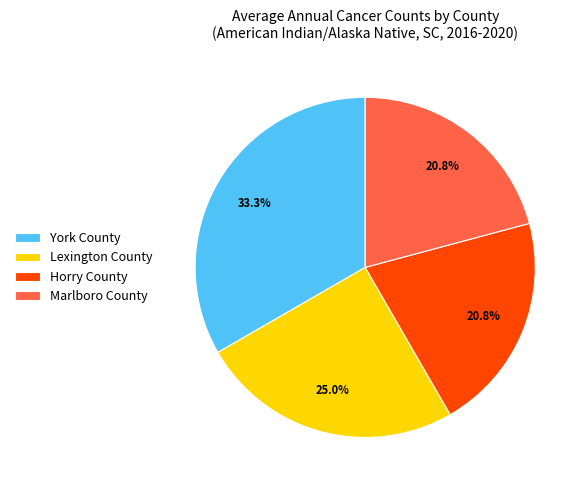

Does any single category account for the majority?

No